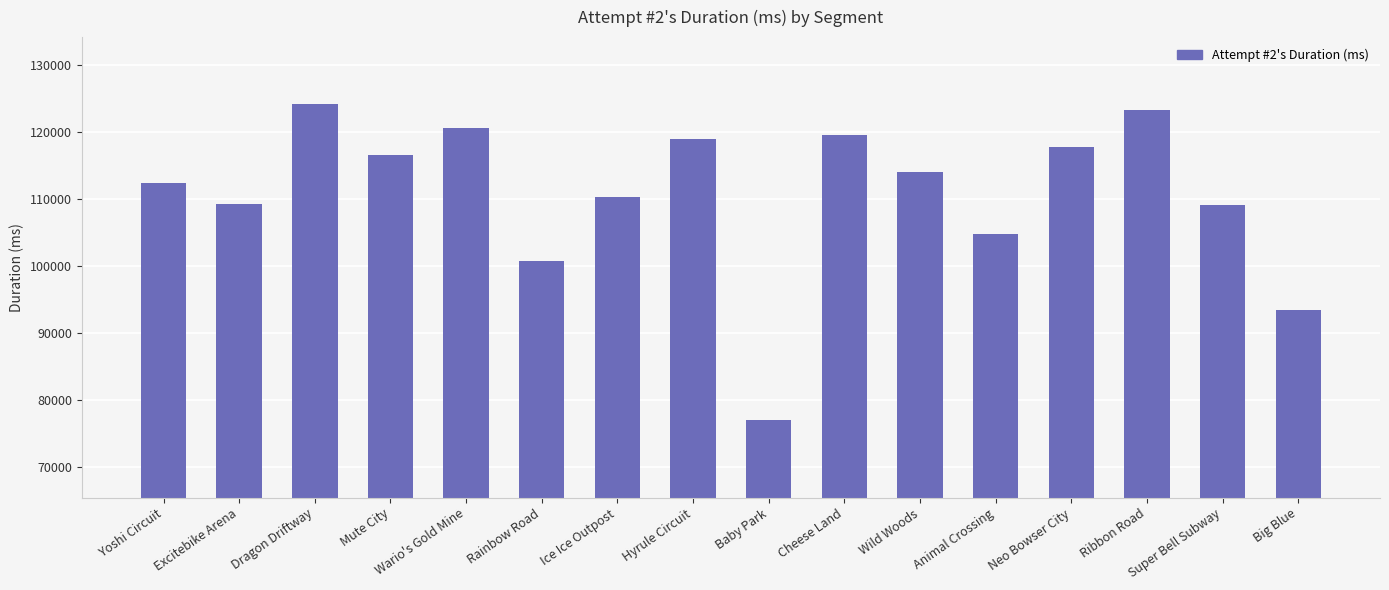

What position from the right is Ice Ice Outpost?

10